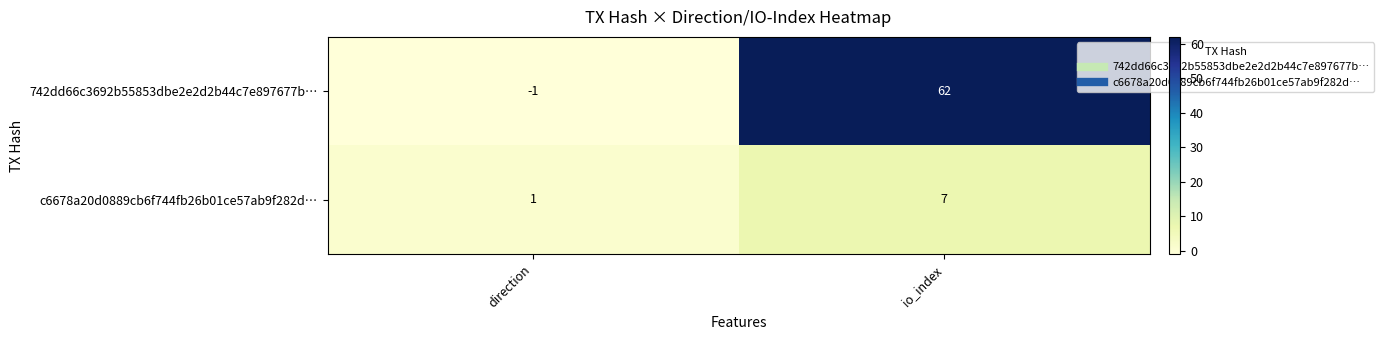

What is the sum of the c6678a20d0889cb6f744fb26b01ce57ab9f282d… values at direction and io_index?

8